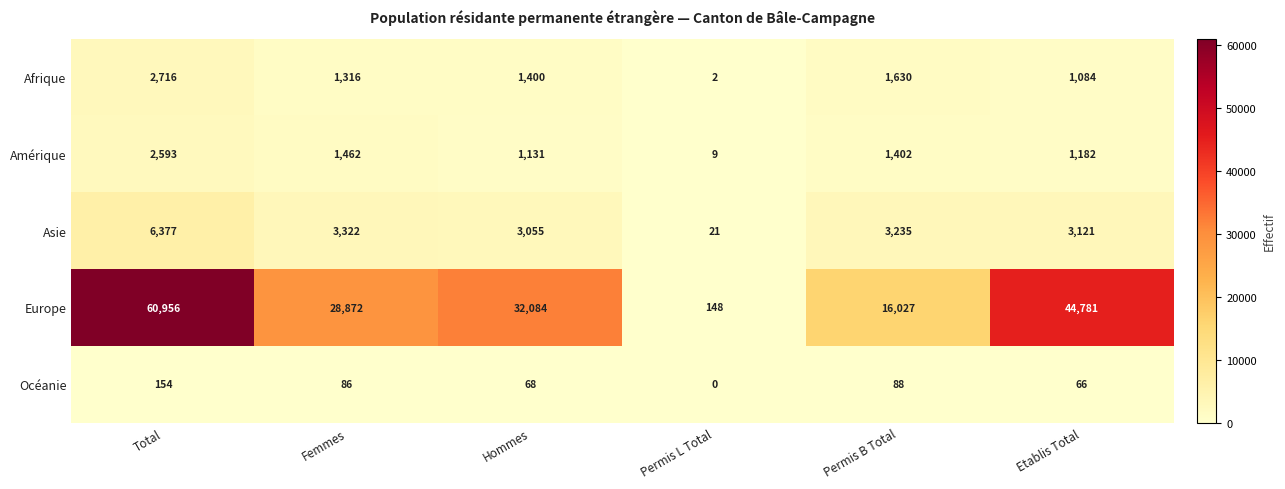

True or false: Afrique has a value of 1130 at Permis B Total.

False